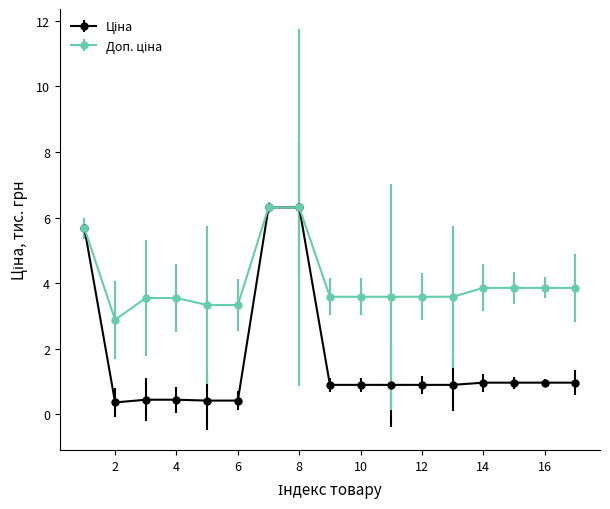

What is the maximum value shown in the chart?

6.3